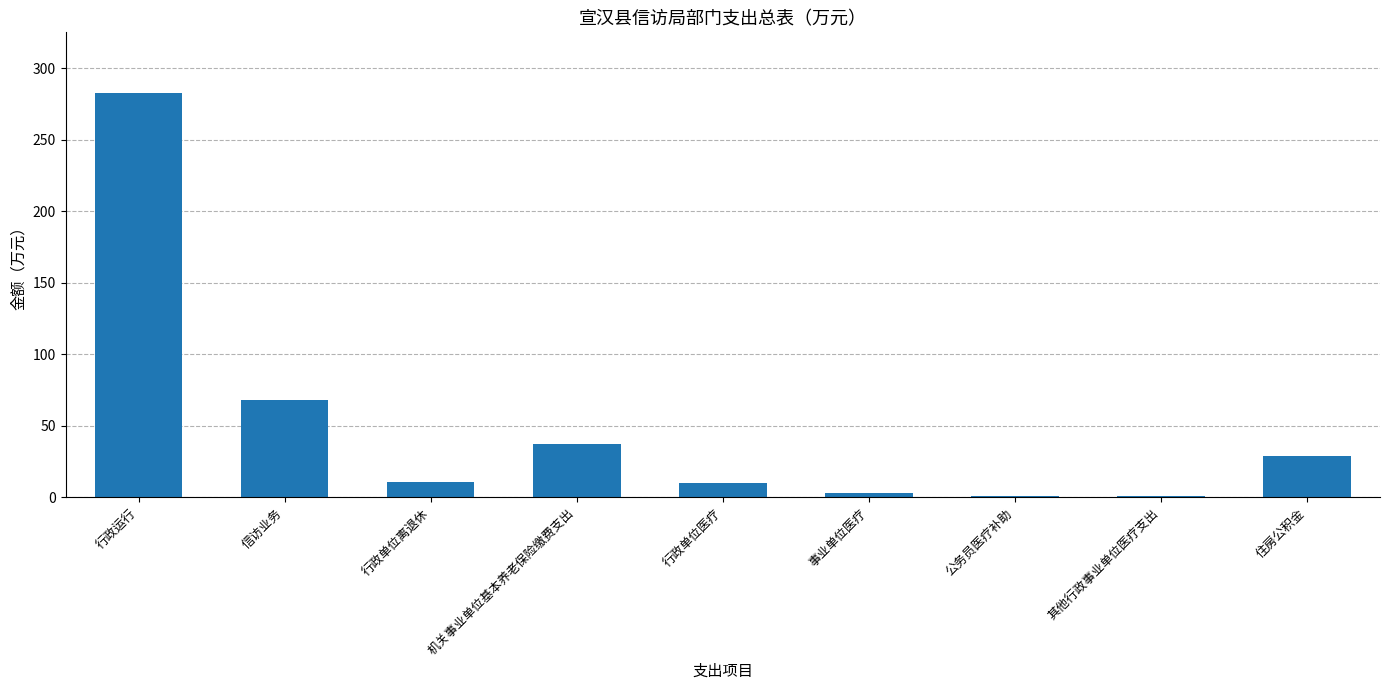

True or false: the data shows 39.1 at 住房公积金.

False